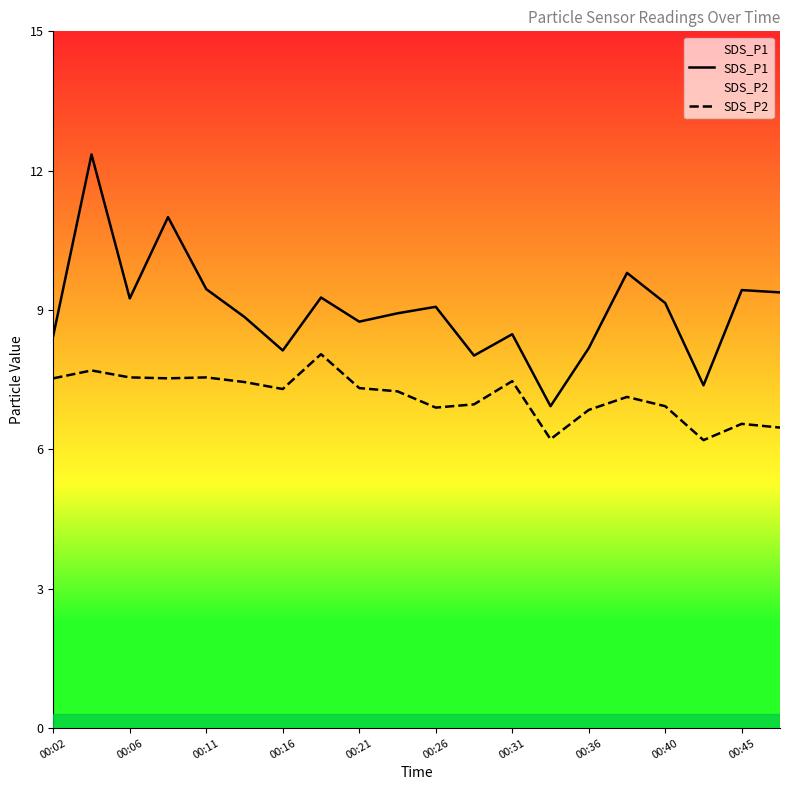

List the series in order of their overall mean, highest first.

SDS_P1, SDS_P2